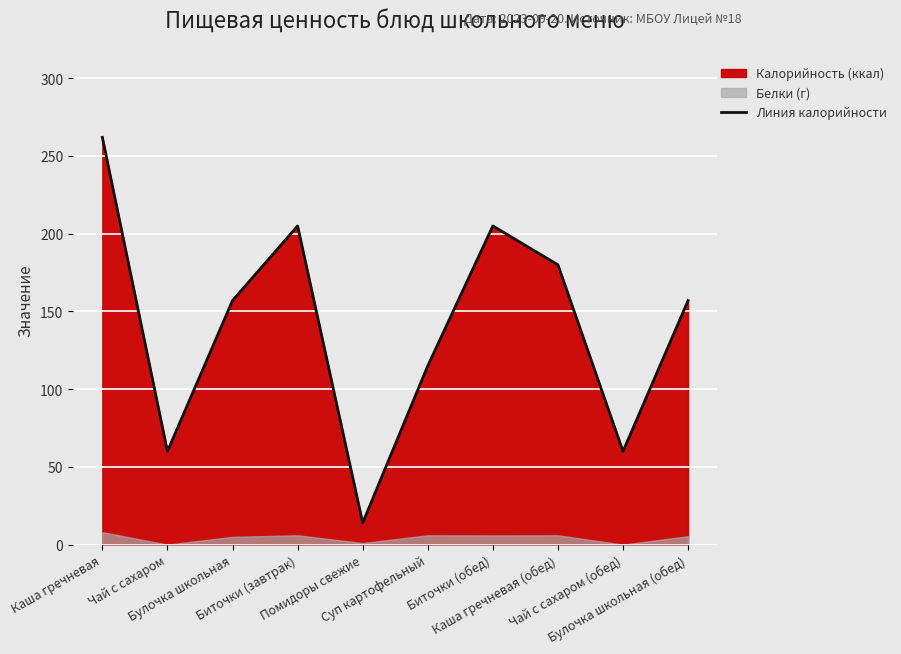

How many points are lower than both their immediate neighbors (excluding endpoints)?

3